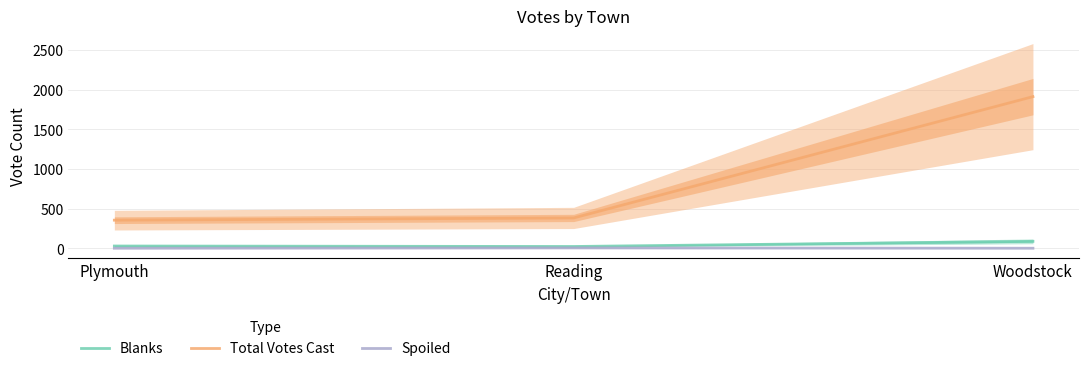

What is the sum of all Spoiled values?

4